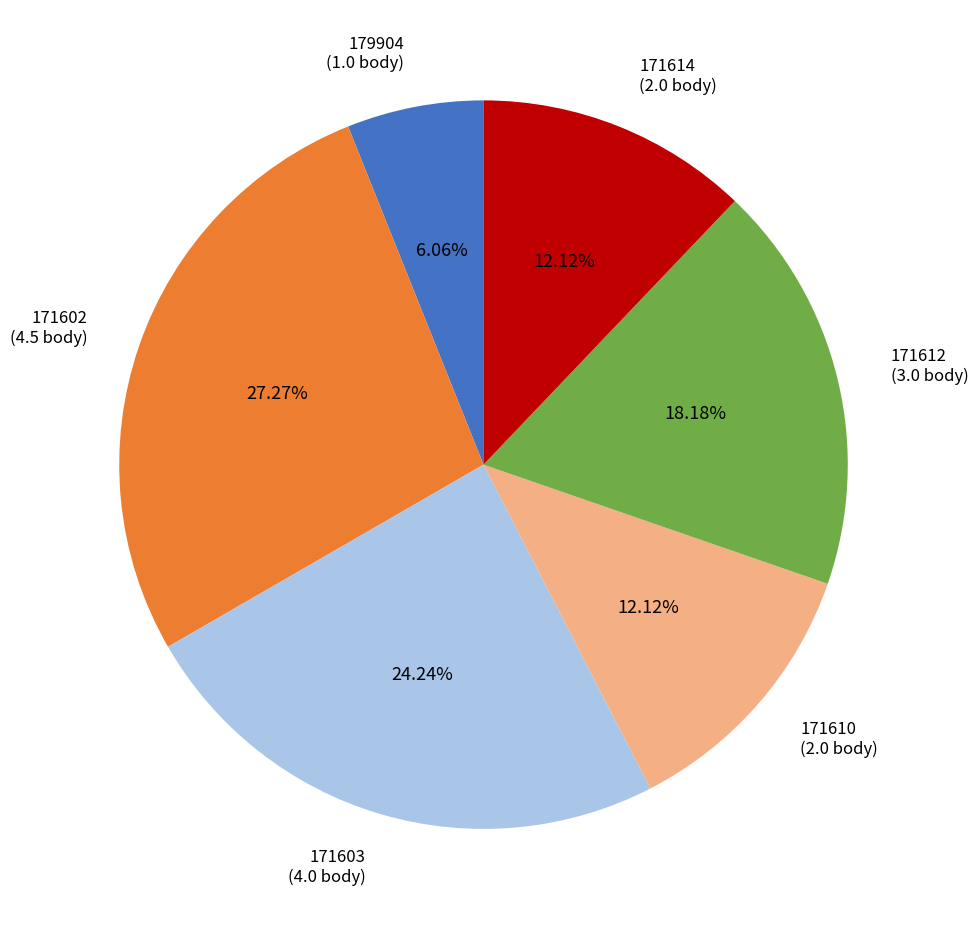

How many segments does this pie chart have?

6